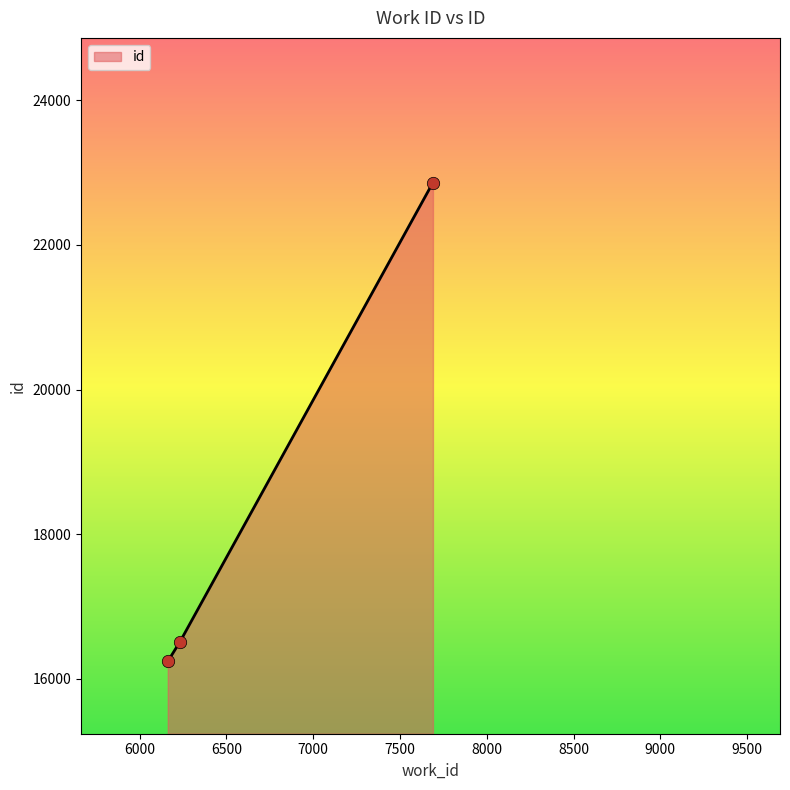

What is the greatest value displayed?

22861